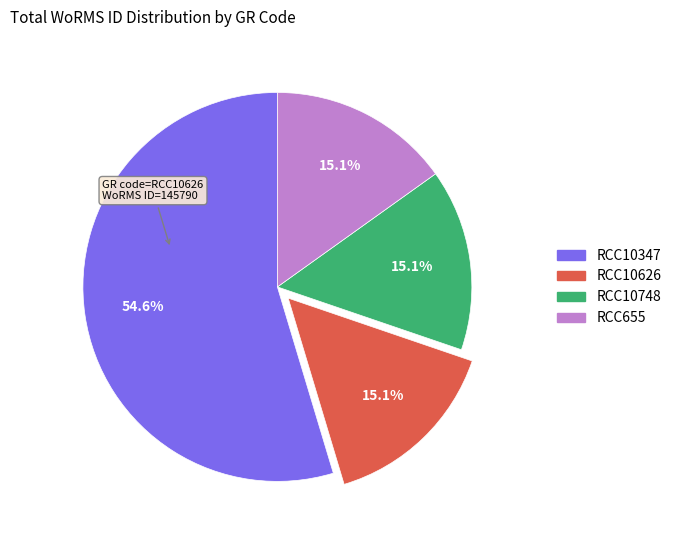

Is it true that RCC10626 is 15% of the pie?

True